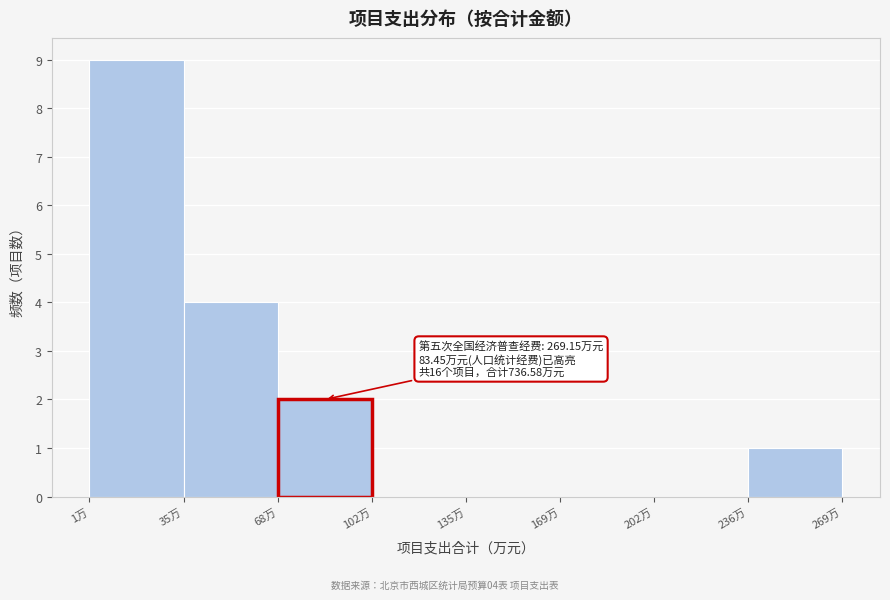

Over which range of the x-axis is the bar tallest?

0 to 35